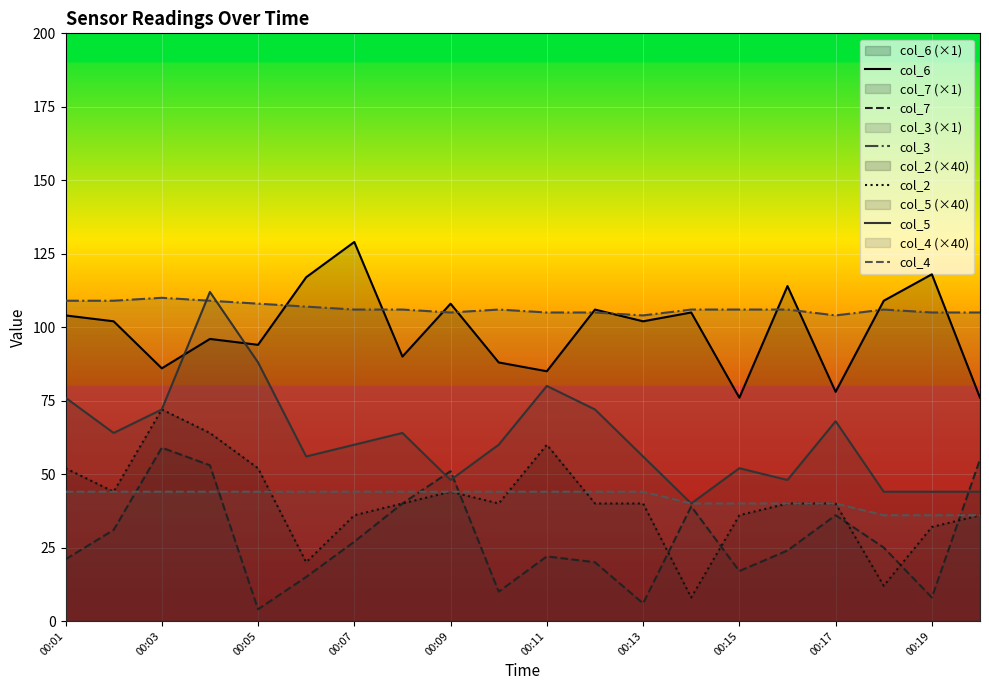

What is the minimum value for col_2?

8